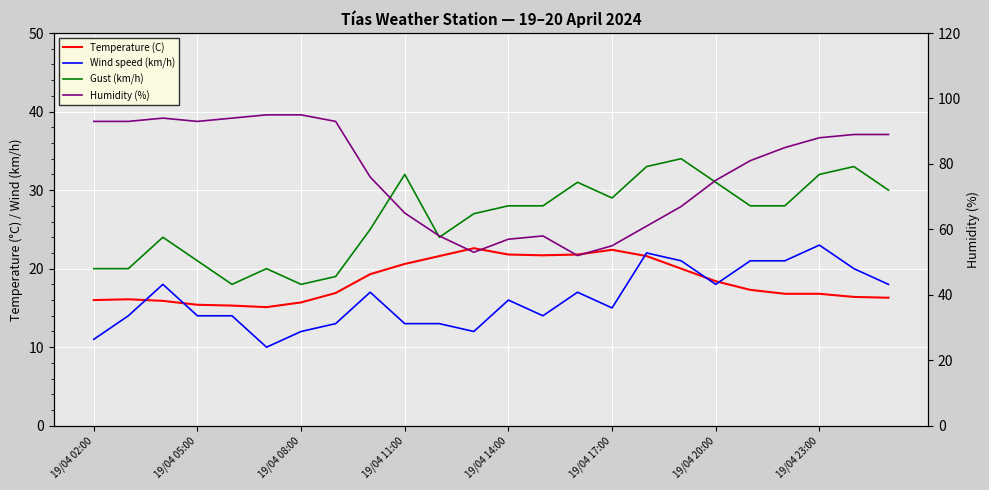

What are all the series names shown in the legend?

Temperature (C), Wind speed (km/h), Gust (km/h), Humidity (%)